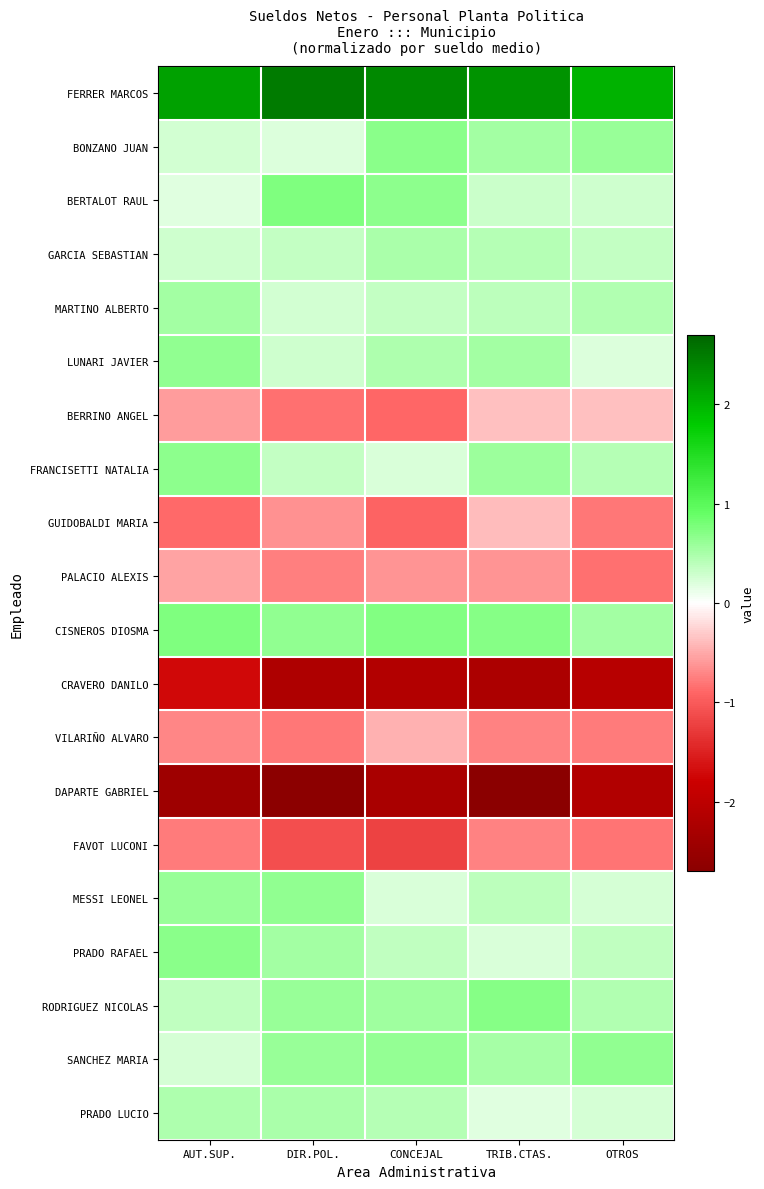

At which category is the sum across all series the highest?

AUT.SUP.